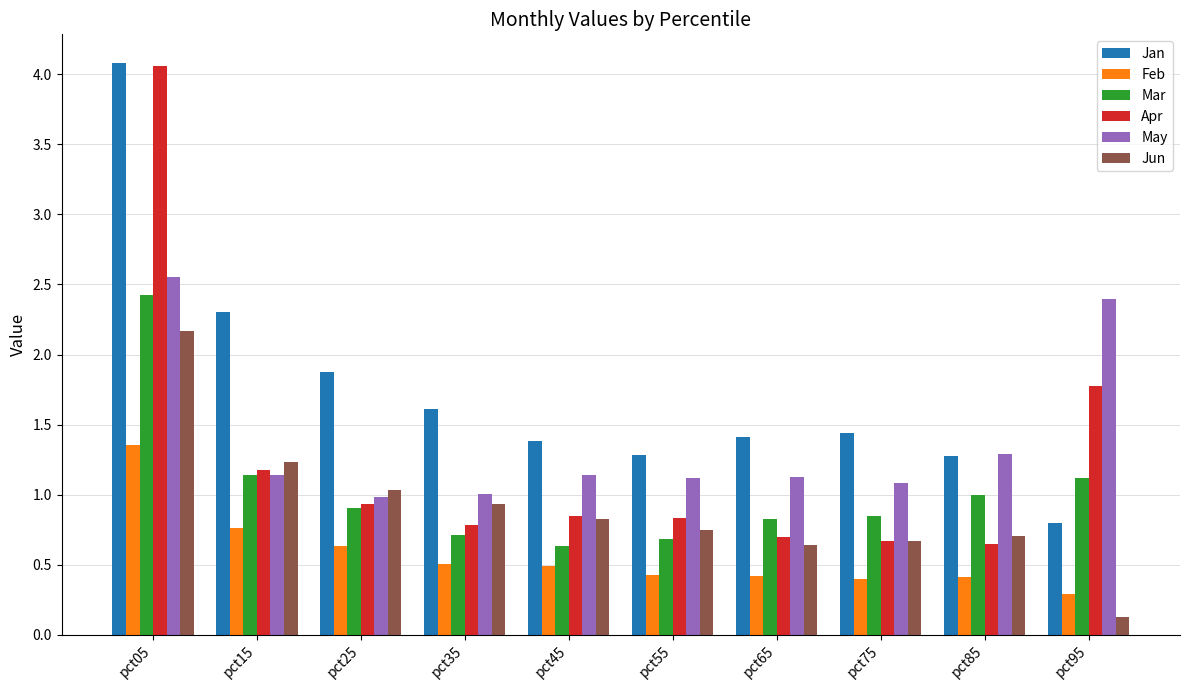

How many bars are there in total?

60